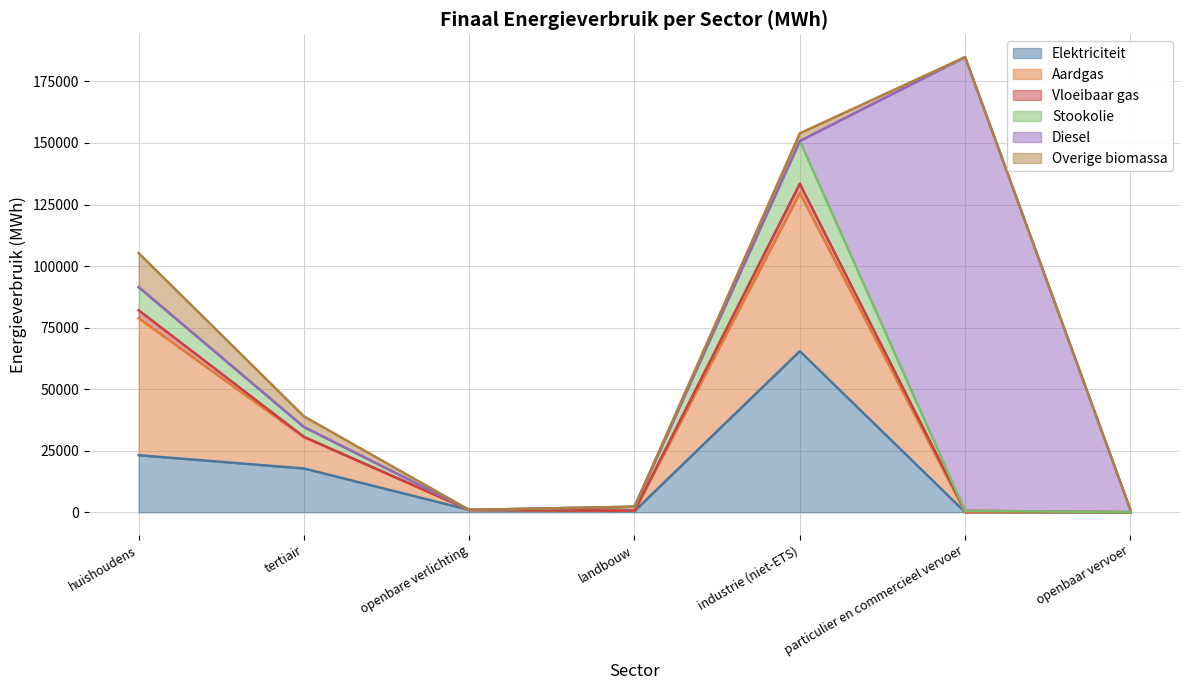

What is the difference between the second highest and second lowest values in the Elektriciteit series?

23141.5